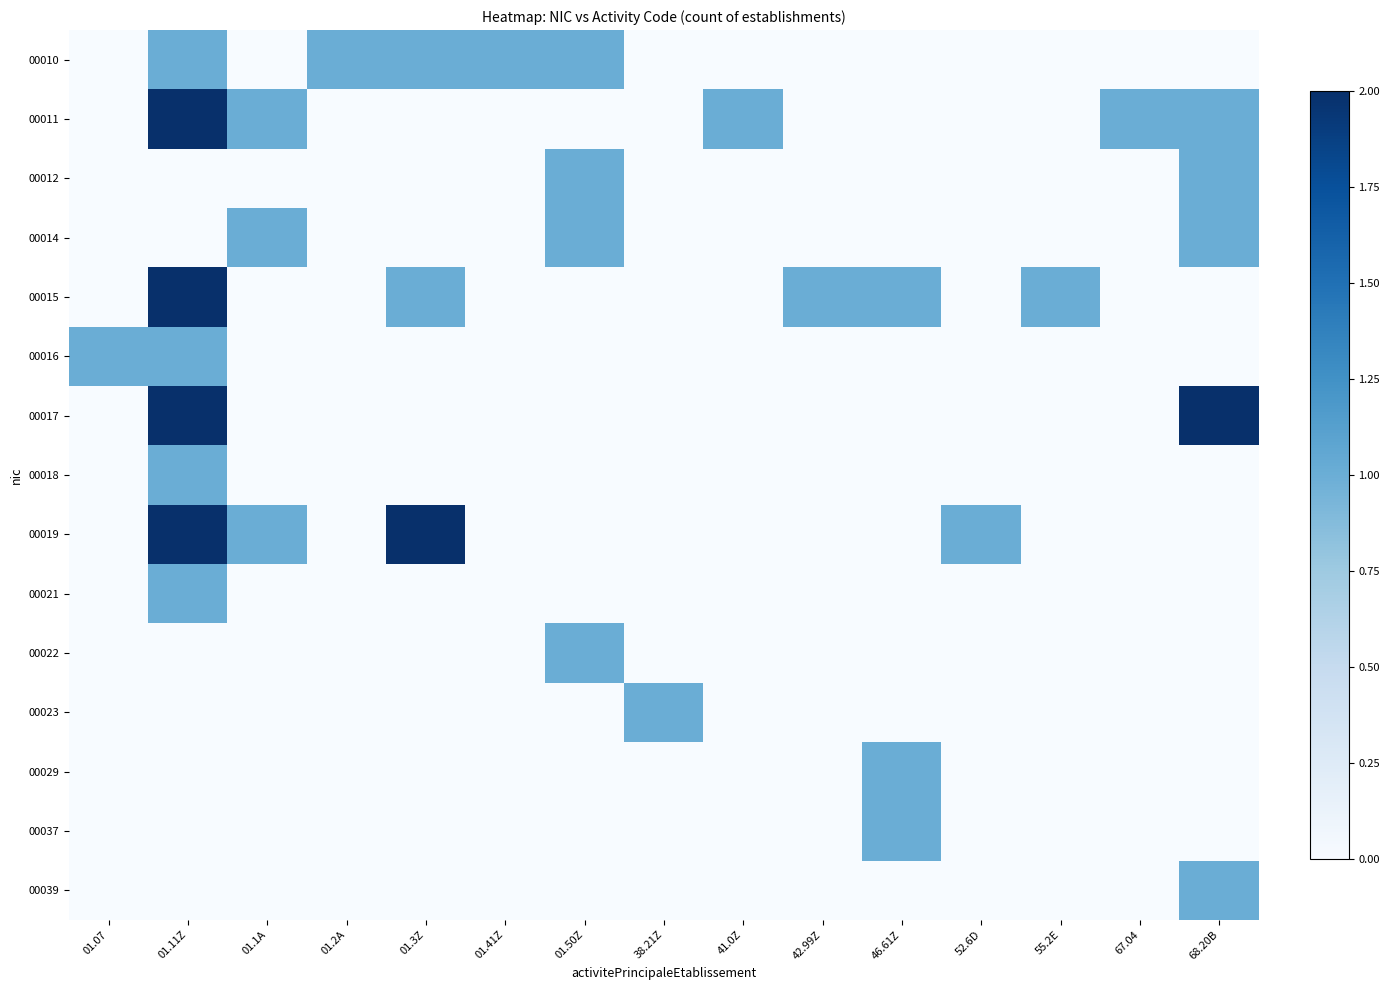

Between 67.04 and 68.20B, which is larger?

67.04